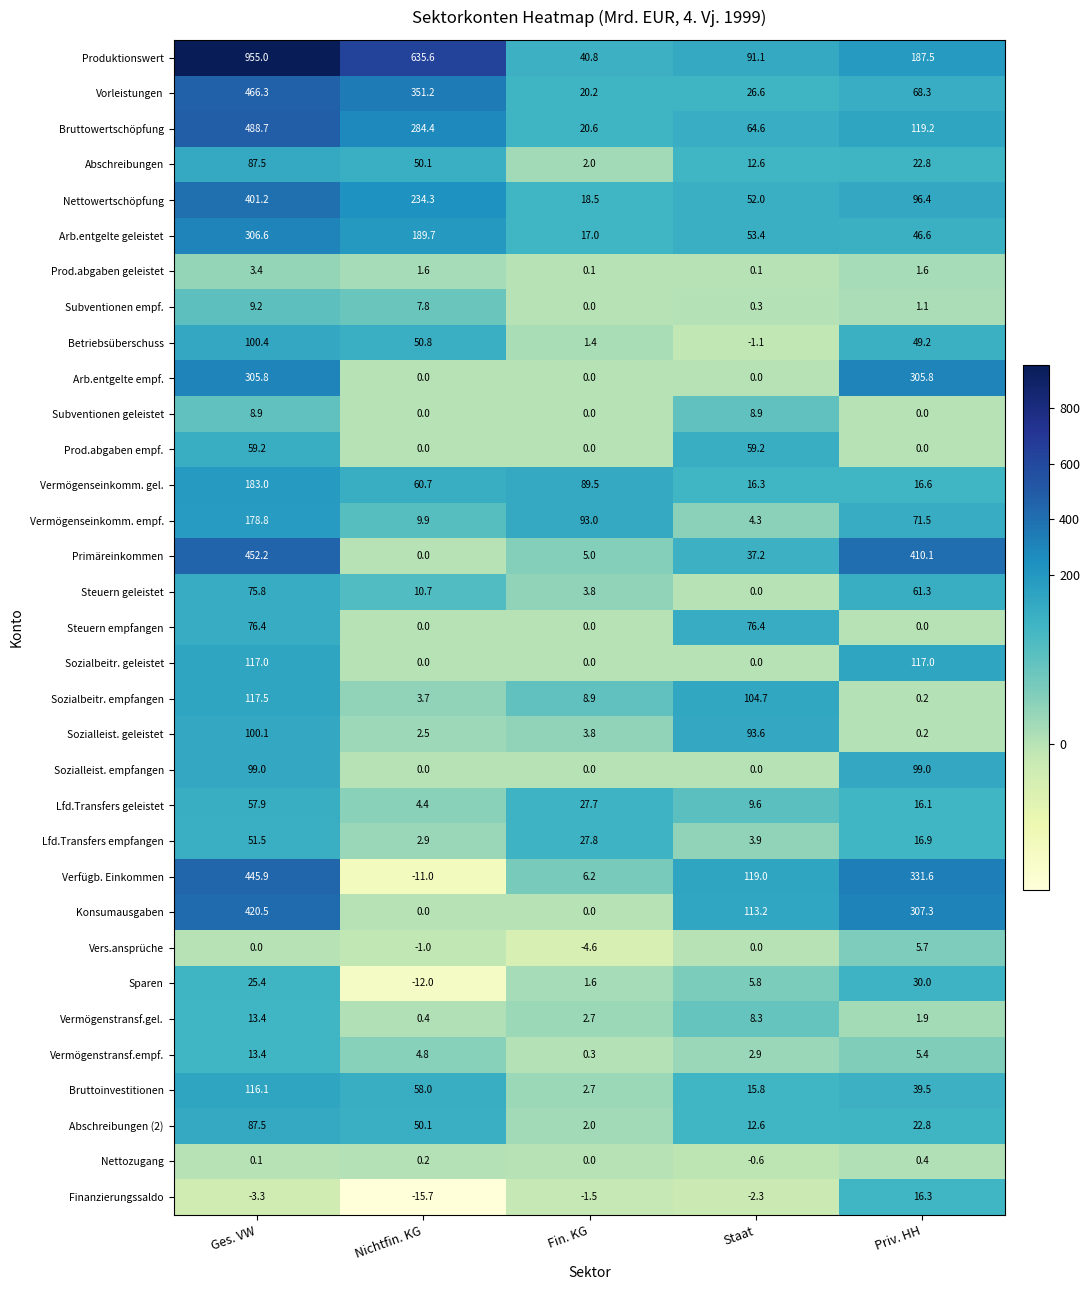

Which series has the largest total across all categories?

Produktionswert